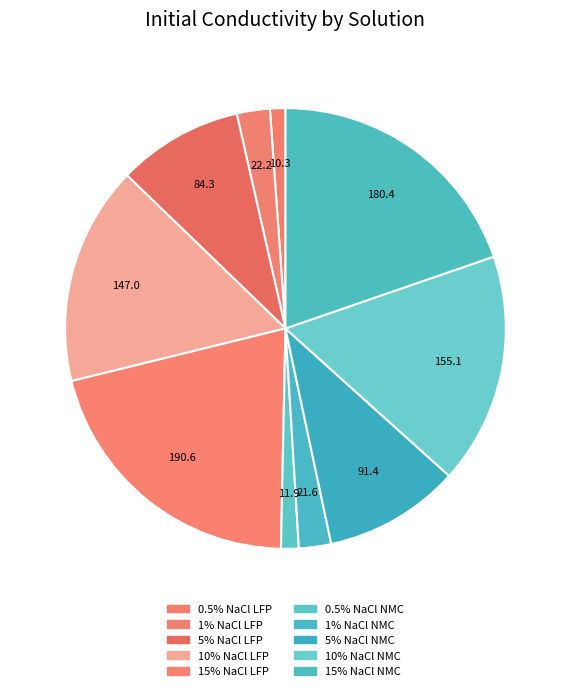

To the nearest percent, what is the combined percentage of 1% NaCl LFP and 15% NaCl NMC?

22%